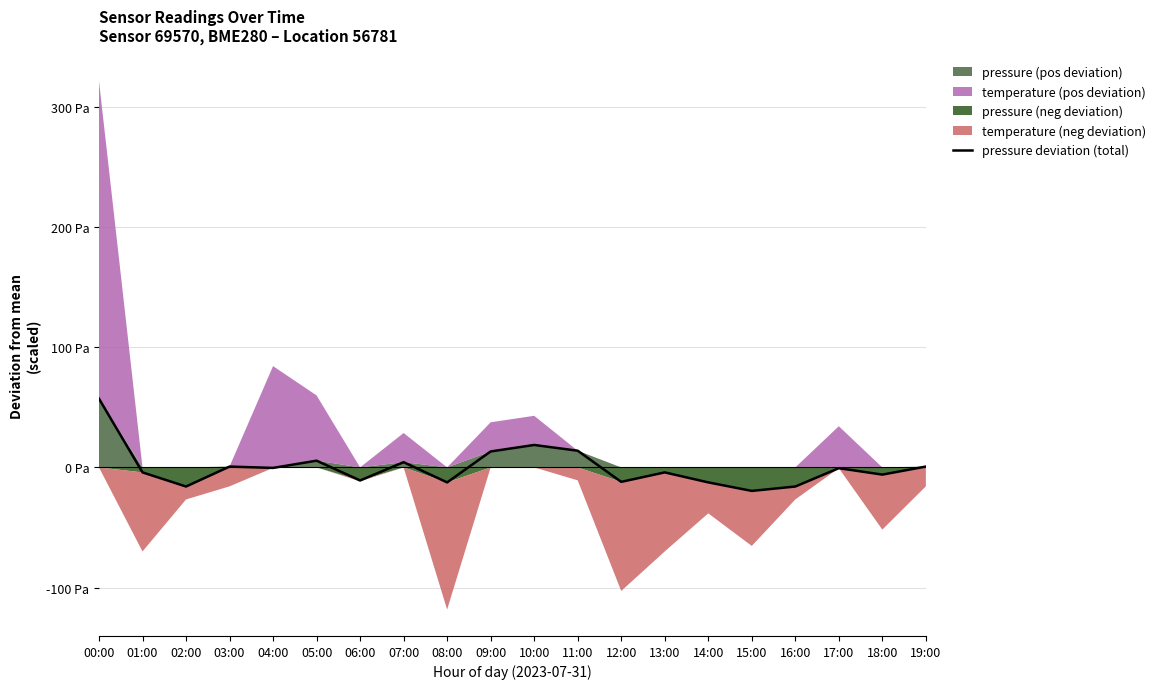

Rank the categories by value from lowest to highest.

15:00, 02:00, 16:00, 08:00, 14:00, 12:00, 06:00, 18:00, 01:00, 13:00, 17:00, 04:00, 03:00, 19:00, 07:00, 05:00, 09:00, 11:00, 10:00, 00:00